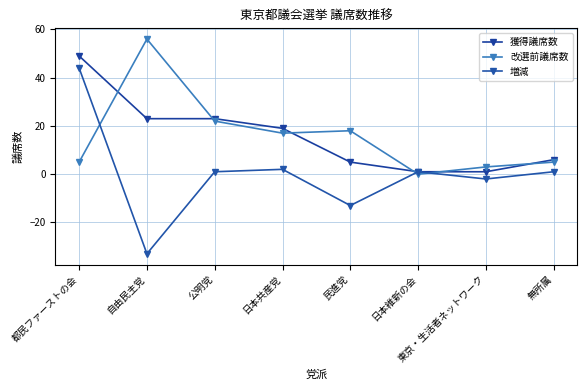

What is the label of the 1st point from the left?

都民ファーストの会